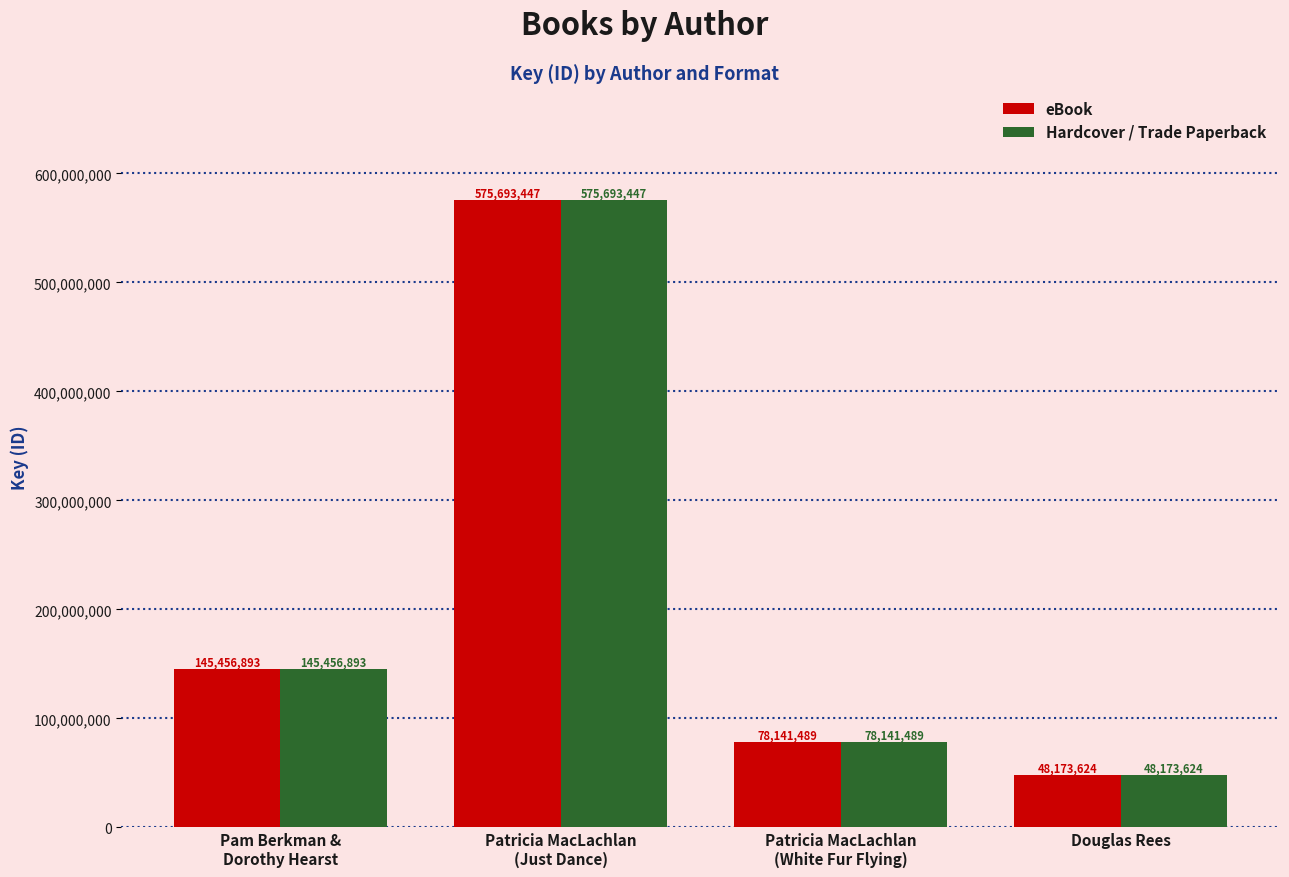

Which category has the lowest value in the Hardcover / Trade Paperback series?

Douglas Rees